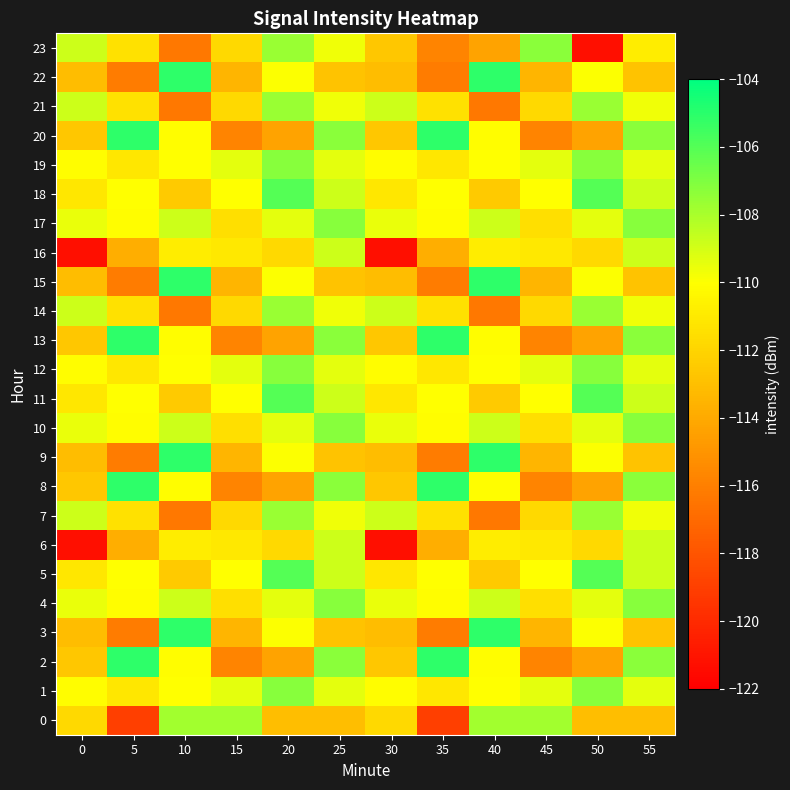

Reading left to right, list all the values displayed in this chart.

0: 0=-111.8	5=-119.0	10=-107.8	15=-107.8	20=-113.0	25=-113.0	30=-111.8	35=-119.0	40=-107.8	45=-107.8	50=-113.0	55=-113.0
1: 0=-110.1	5=-111.1	10=-110.0	15=-109.4	20=-107.2	25=-109.4	30=-110.1	35=-111.1	40=-110.0	45=-109.4	50=-107.2	55=-109.4
2: 0=-112.6	5=-105.1	10=-110.1	15=-115.8	20=-114.3	25=-107.3	30=-112.6	35=-105.1	40=-110.1	45=-115.8	50=-114.3	55=-107.3
3: 0=-113.1	5=-116.2	10=-105.1	15=-113.5	20=-109.9	25=-112.8	30=-113.1	35=-116.2	40=-105.1	45=-113.5	50=-109.9	55=-112.8
4: 0=-109.5	5=-110.1	10=-108.8	15=-111.5	20=-109.4	25=-107.2	30=-109.5	35=-110.1	40=-108.8	45=-111.5	50=-109.4	55=-107.2
5: 0=-111.1	5=-110.0	10=-112.5	15=-110.0	20=-106.0	25=-108.8	30=-111.1	35=-110.0	40=-112.5	45=-110.0	50=-106.0	55=-108.8
6: 0=-121.3	5=-113.8	10=-110.9	15=-111.1	20=-111.7	25=-108.8	30=-121.3	35=-113.8	40=-110.9	45=-111.1	50=-111.7	55=-108.8
7: 0=-108.8	5=-111.4	10=-116.3	15=-111.8	20=-107.7	25=-109.7	30=-108.8	35=-111.4	40=-116.3	45=-111.8	50=-107.7	55=-109.7
8: 0=-112.6	5=-105.1	10=-110.1	15=-115.8	20=-114.3	25=-107.3	30=-112.6	35=-105.1	40=-110.1	45=-115.8	50=-114.3	55=-107.3
9: 0=-113.1	5=-116.2	10=-105.1	15=-113.5	20=-109.9	25=-112.8	30=-113.1	35=-116.2	40=-105.1	45=-113.5	50=-109.9	55=-112.8
10: 0=-109.5	5=-110.1	10=-108.8	15=-111.5	20=-109.4	25=-107.2	30=-109.5	35=-110.1	40=-108.8	45=-111.5	50=-109.4	55=-107.2
11: 0=-111.1	5=-110.0	10=-112.5	15=-110.0	20=-106.0	25=-108.8	30=-111.1	35=-110.0	40=-112.5	45=-110.0	50=-106.0	55=-108.8
12: 0=-110.1	5=-111.1	10=-110.0	15=-109.4	20=-107.2	25=-109.4	30=-110.1	35=-111.1	40=-110.0	45=-109.4	50=-107.2	55=-109.4
13: 0=-112.6	5=-105.1	10=-110.1	15=-115.8	20=-114.3	25=-107.3	30=-112.6	35=-105.1	40=-110.1	45=-115.8	50=-114.3	55=-107.3
14: 0=-108.8	5=-111.4	10=-116.3	15=-111.8	20=-107.7	25=-109.7	30=-108.8	35=-111.4	40=-116.3	45=-111.8	50=-107.7	55=-109.7
15: 0=-113.1	5=-116.2	10=-105.1	15=-113.5	20=-109.9	25=-112.8	30=-113.1	35=-116.2	40=-105.1	45=-113.5	50=-109.9	55=-112.8
16: 0=-121.3	5=-113.8	10=-110.9	15=-111.1	20=-111.7	25=-108.8	30=-121.3	35=-113.8	40=-110.9	45=-111.1	50=-111.7	55=-108.8
17: 0=-109.5	5=-110.1	10=-108.8	15=-111.5	20=-109.4	25=-107.2	30=-109.5	35=-110.1	40=-108.8	45=-111.5	50=-109.4	55=-107.2
18: 0=-111.1	5=-110.0	10=-112.5	15=-110.0	20=-106.0	25=-108.8	30=-111.1	35=-110.0	40=-112.5	45=-110.0	50=-106.0	55=-108.8
19: 0=-110.1	5=-111.1	10=-110.0	15=-109.4	20=-107.2	25=-109.4	30=-110.1	35=-111.1	40=-110.0	45=-109.4	50=-107.2	55=-109.4
20: 0=-112.6	5=-105.1	10=-110.1	15=-115.8	20=-114.3	25=-107.3	30=-112.6	35=-105.1	40=-110.1	45=-115.8	50=-114.3	55=-107.3
21: 0=-108.8	5=-111.4	10=-116.3	15=-111.8	20=-107.7	25=-109.7	30=-108.8	35=-111.4	40=-116.3	45=-111.8	50=-107.7	55=-109.7
22: 0=-113.1	5=-116.2	10=-105.1	15=-113.5	20=-109.9	25=-112.8	30=-113.1	35=-116.2	40=-105.1	45=-113.5	50=-109.9	55=-112.8
23: 0=-108.8	5=-111.4	10=-116.3	15=-111.8	20=-107.7	25=-109.7	30=-112.6	35=-115.8	40=-114.3	45=-107.3	50=-121.3	55=-110.9